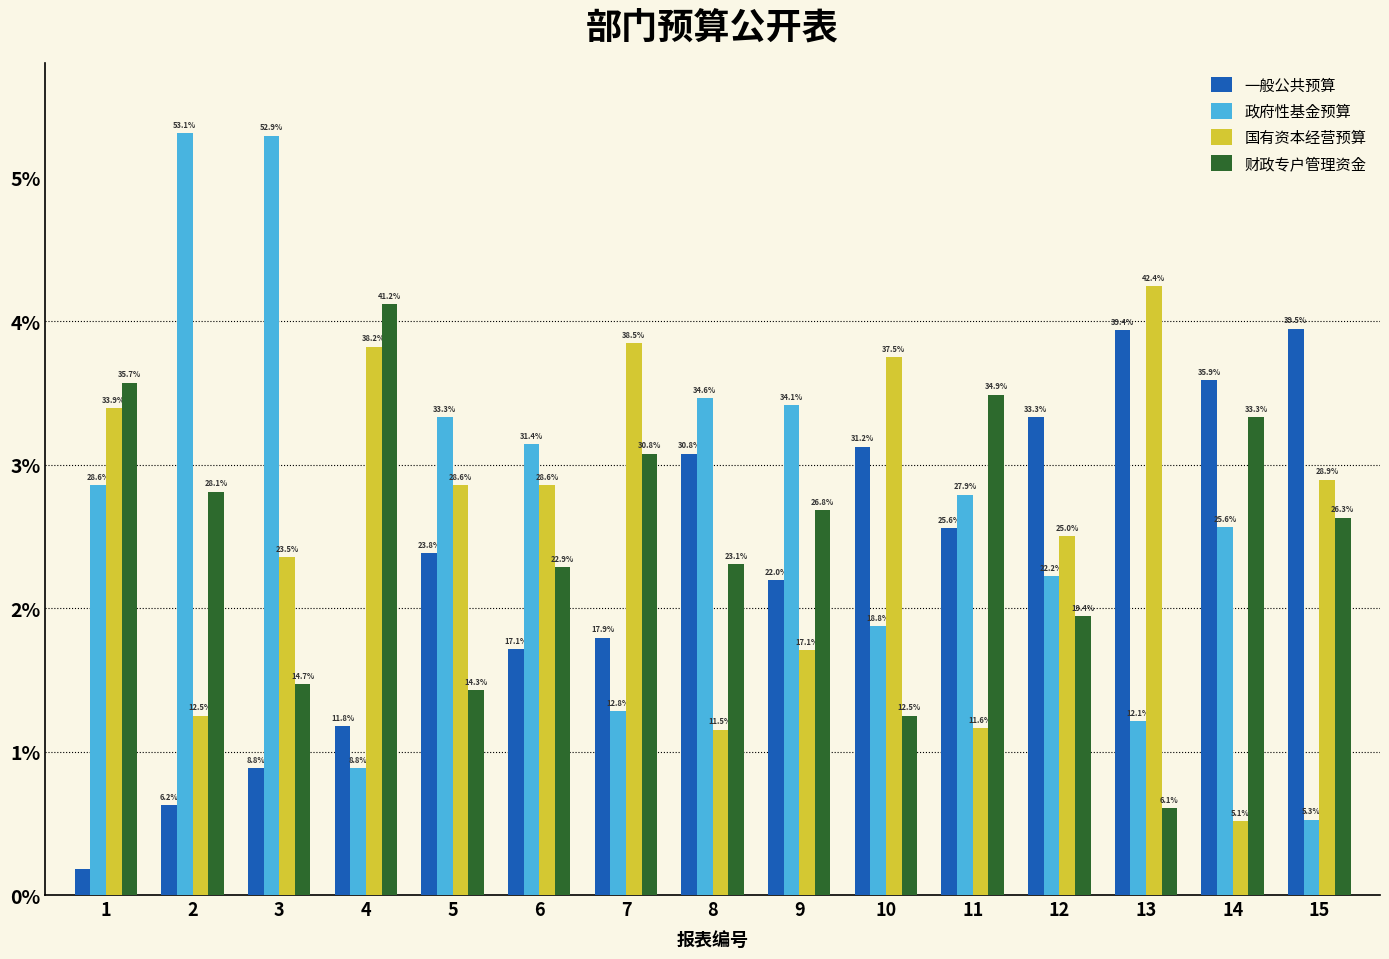

The value of 国有资本经营预算 at 3 is 37.8. True or false?

False